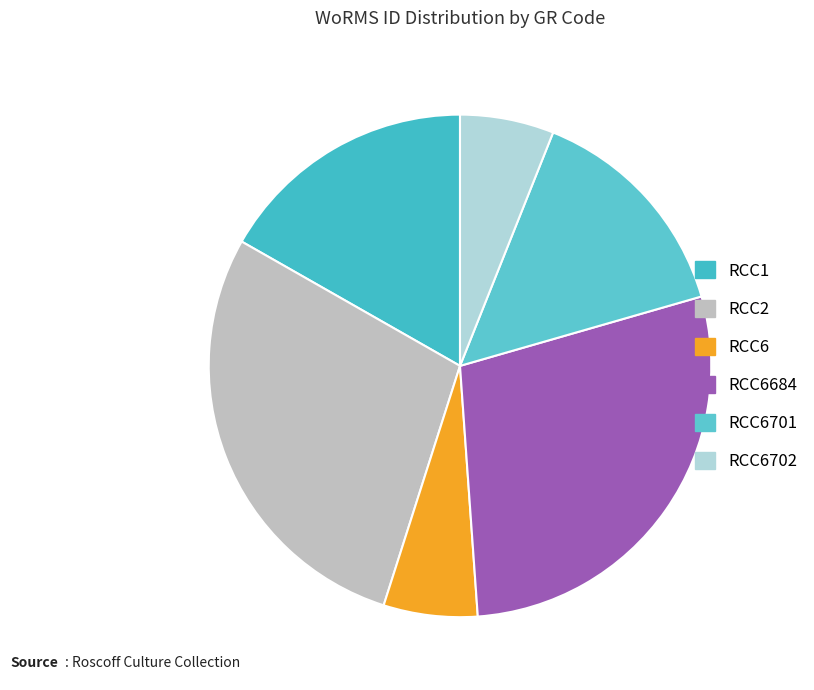

Count the number of slices in the pie.

6